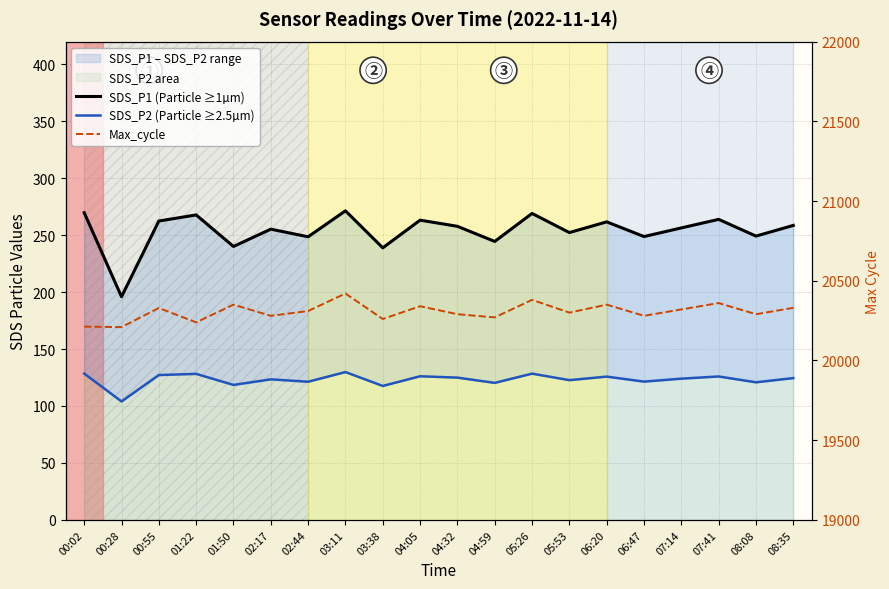

What is the value of the SDS_P2 (Particle ≥2.5µm) point at the 16th from the left?

121.4